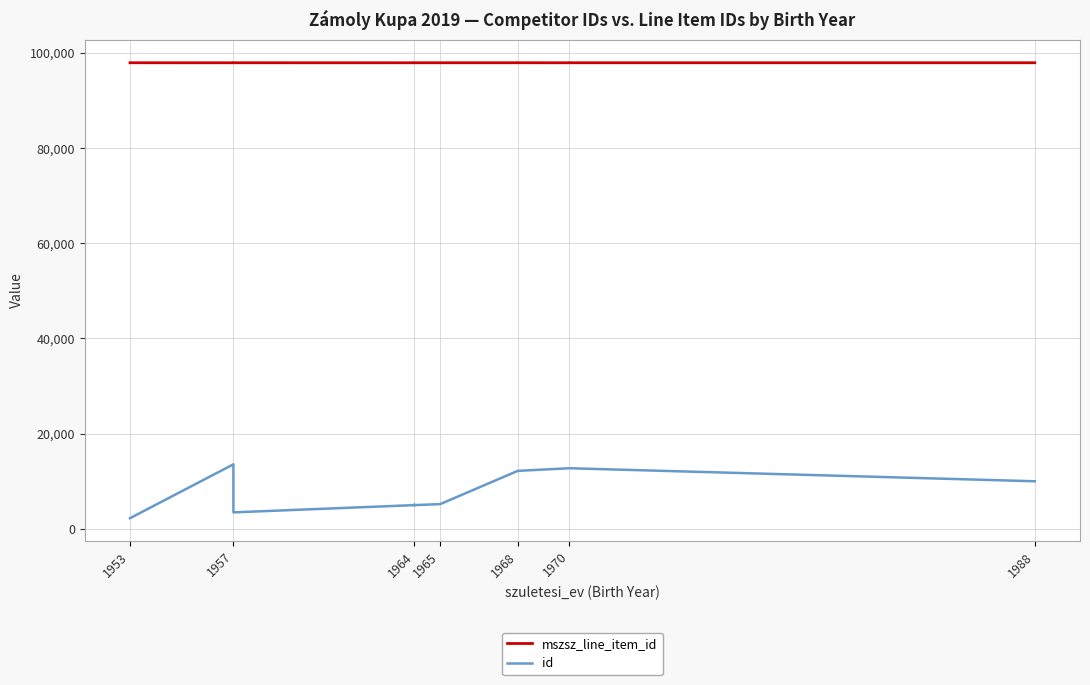

How many lines are shown in the chart?

2